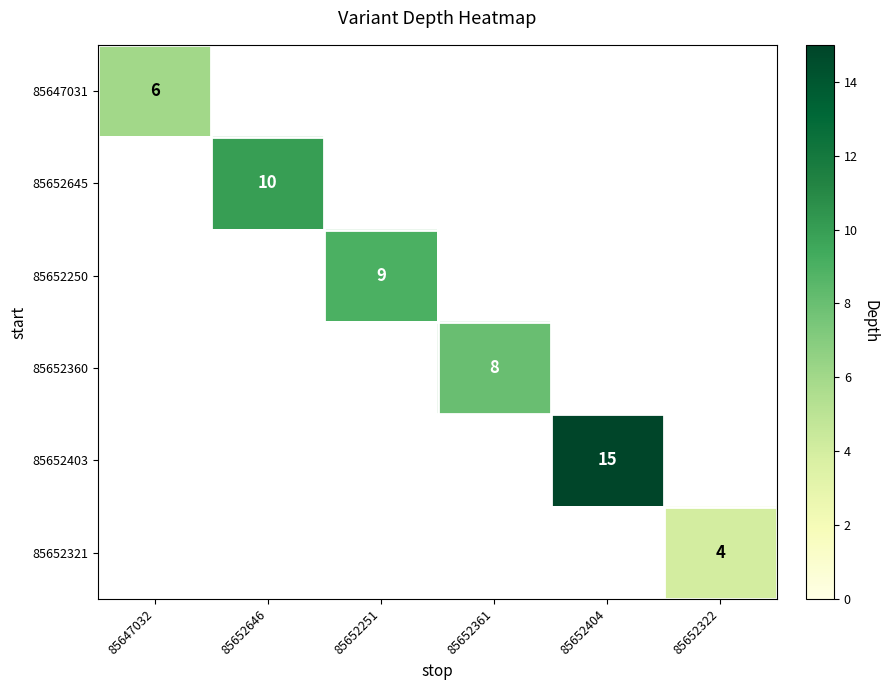

List the labels in order of 85647031 value, largest first.

85647032, 85652646, 85652251, 85652361, 85652404, 85652322